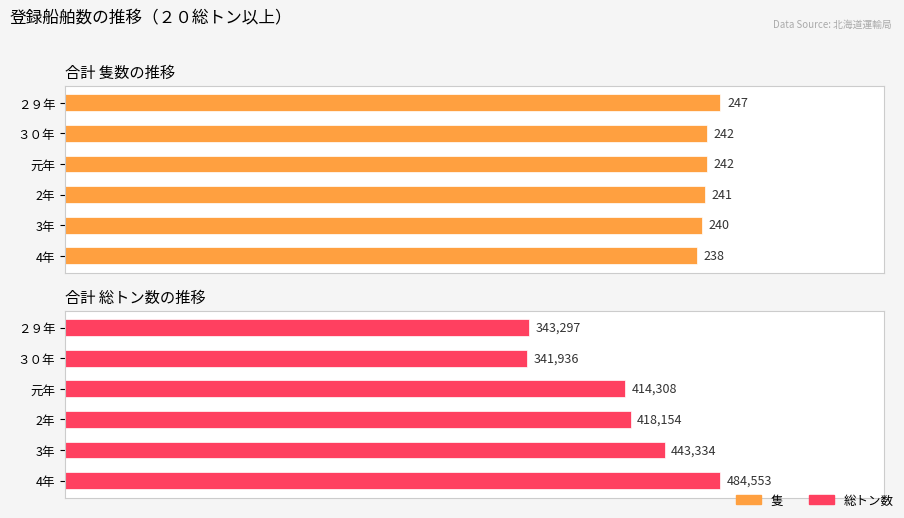

What is the difference between the highest and lowest values at ３０年?

341694